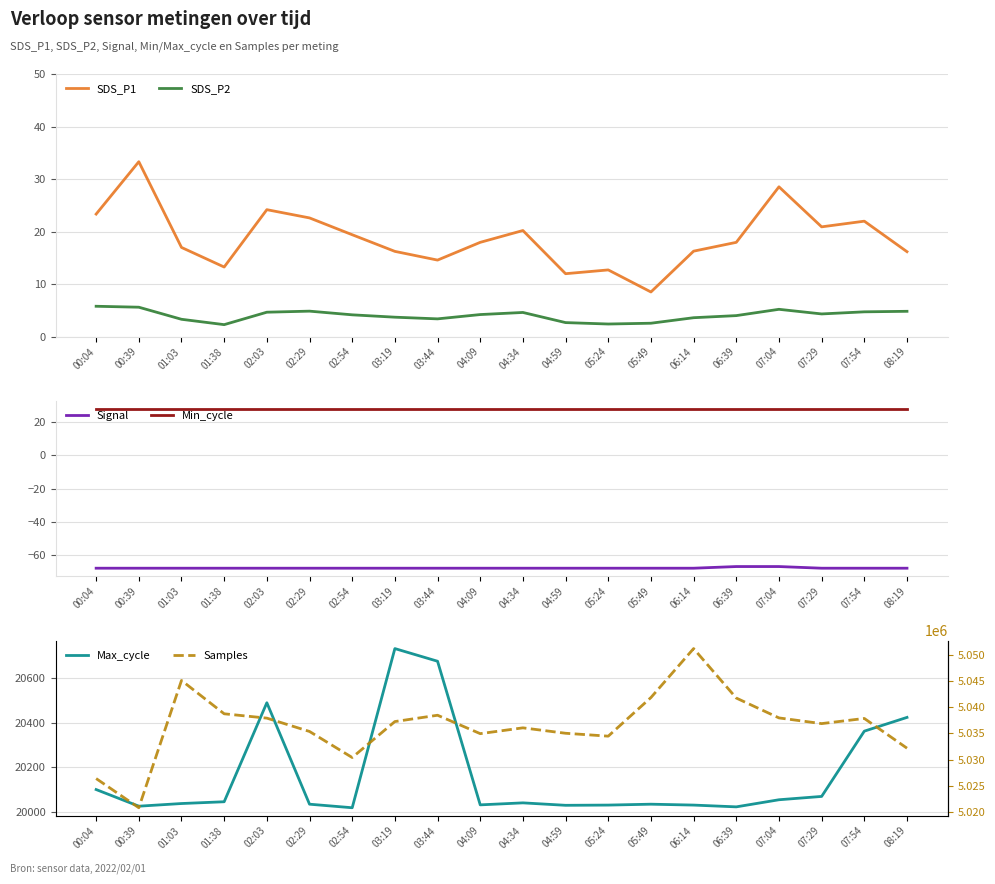

True or false: Signal and Max_cycle cross at least once.

False